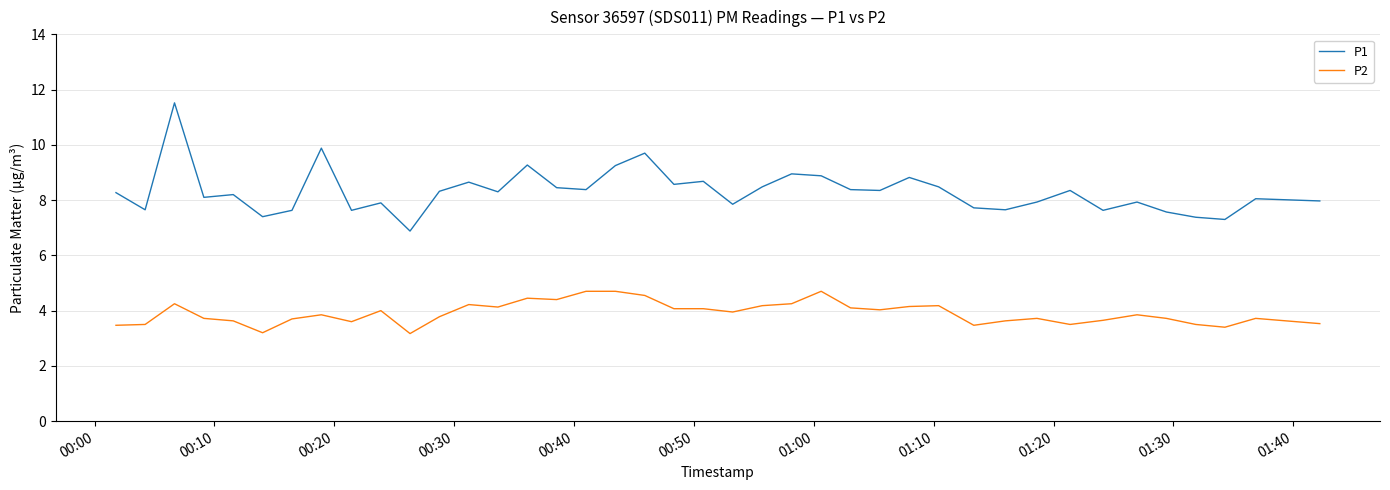

What is the difference between the second highest and second lowest values in the P2 series?

1.5